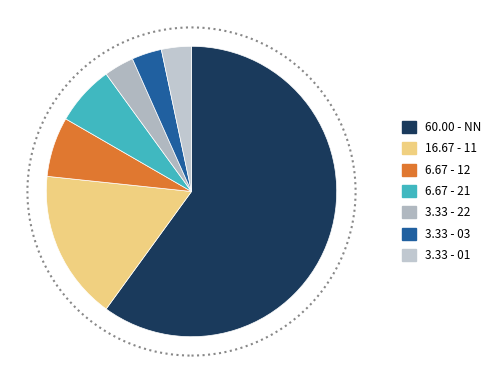

How many segments does this pie chart have?

7